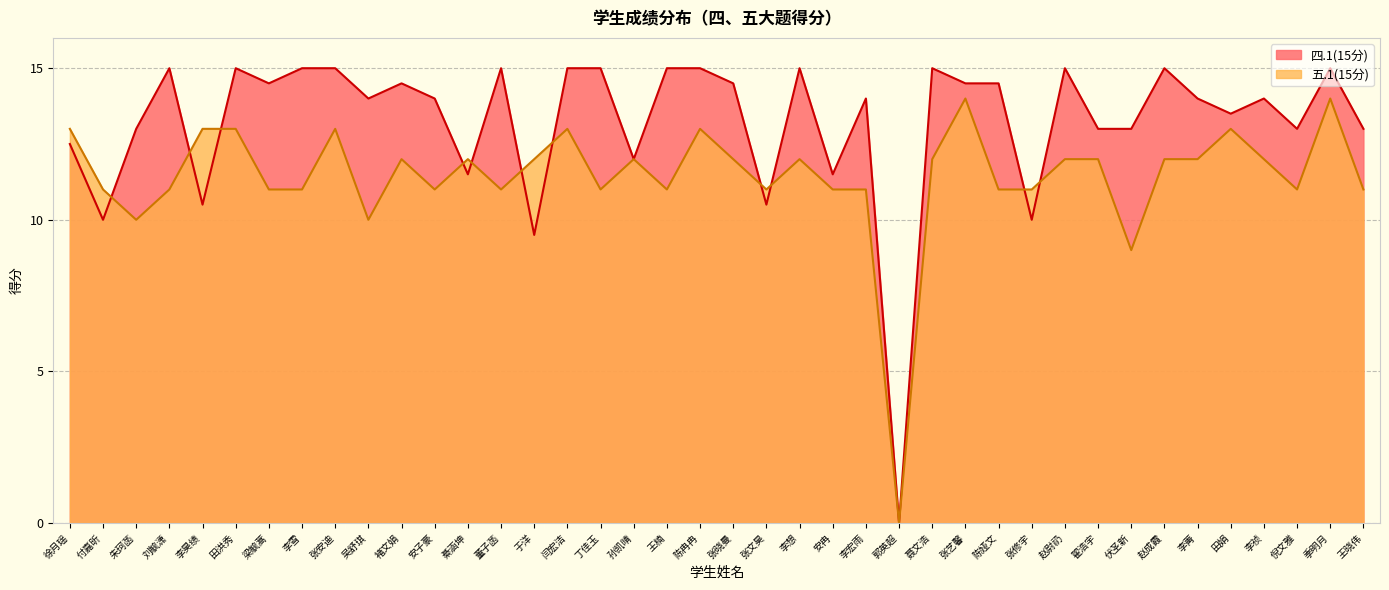

At 李雪, list the series in order from smallest to largest.

五.1(15分), 四.1(15分)